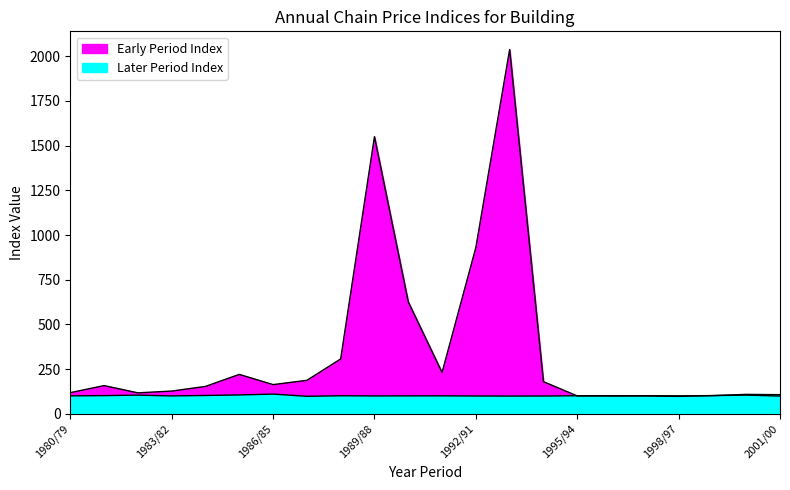

Where does the Later Period Index series first go above 101?

1981/80